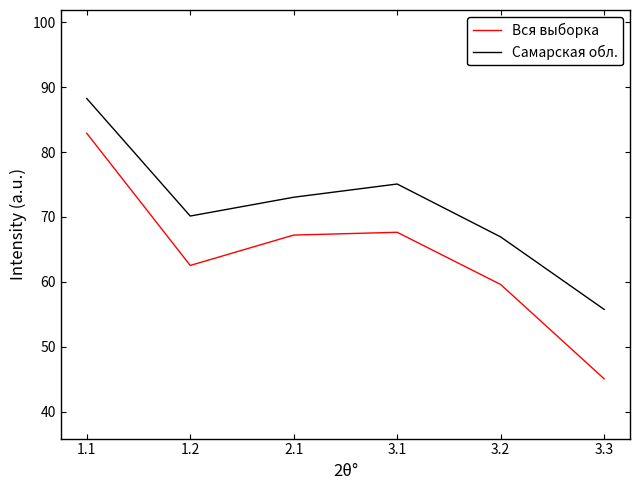

Rank the series by their average value, from lowest to highest.

Вся выборка, Самарская обл.